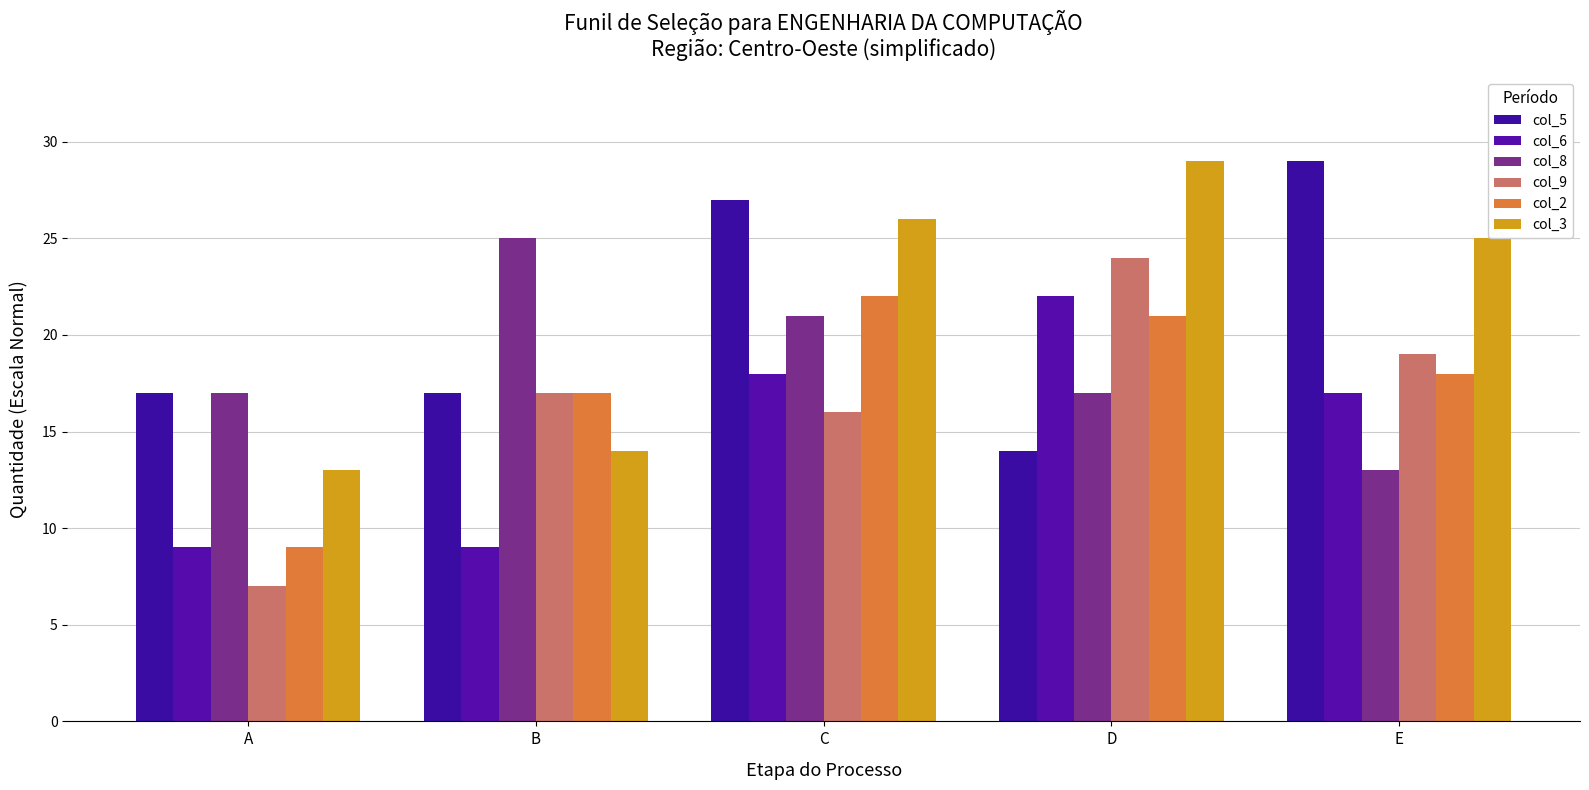

What is the minimum value shown in the chart?

7